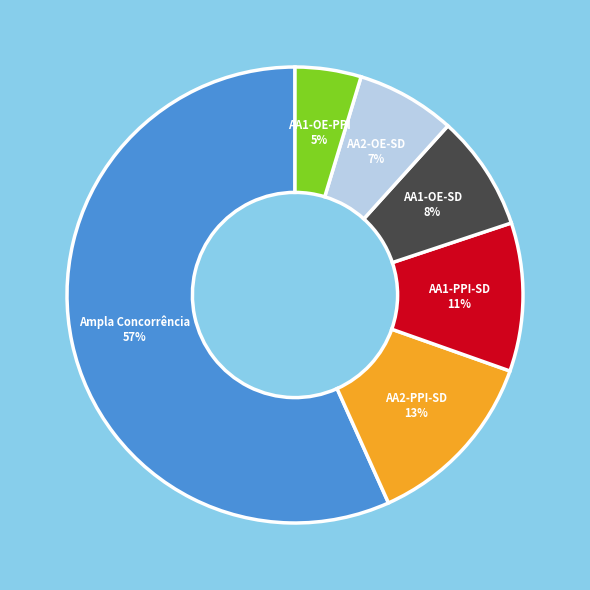

Is there any slice that represents more than half of the pie?

Yes